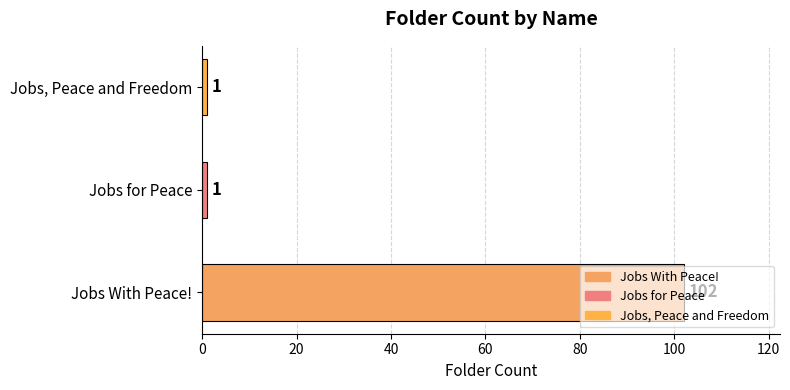

What is the change in value from Jobs With Peace! to Jobs, Peace and Freedom?

-101